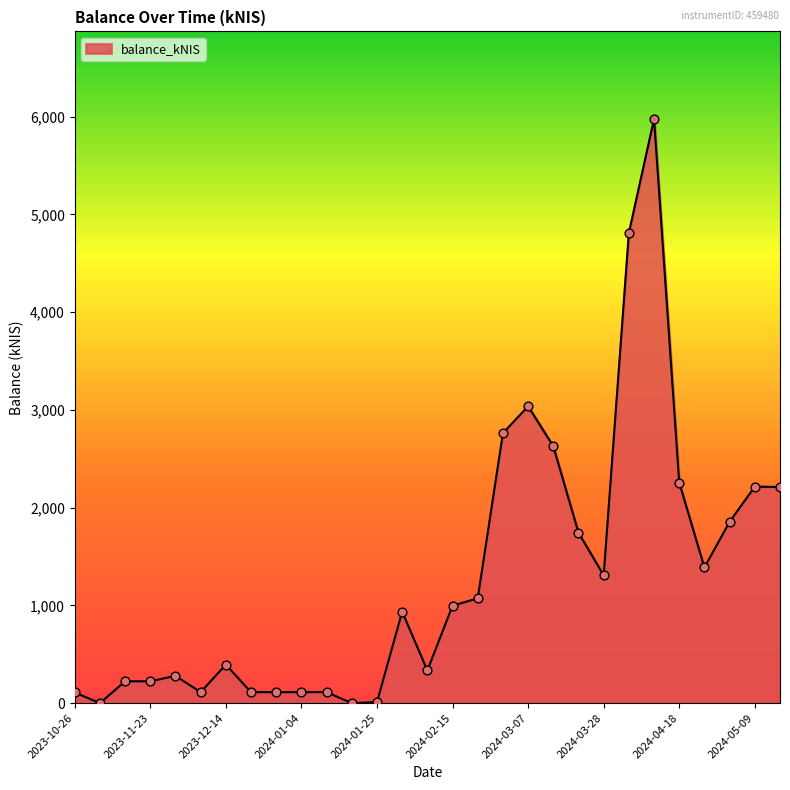

What is the maximum value shown in the chart?

5976.6